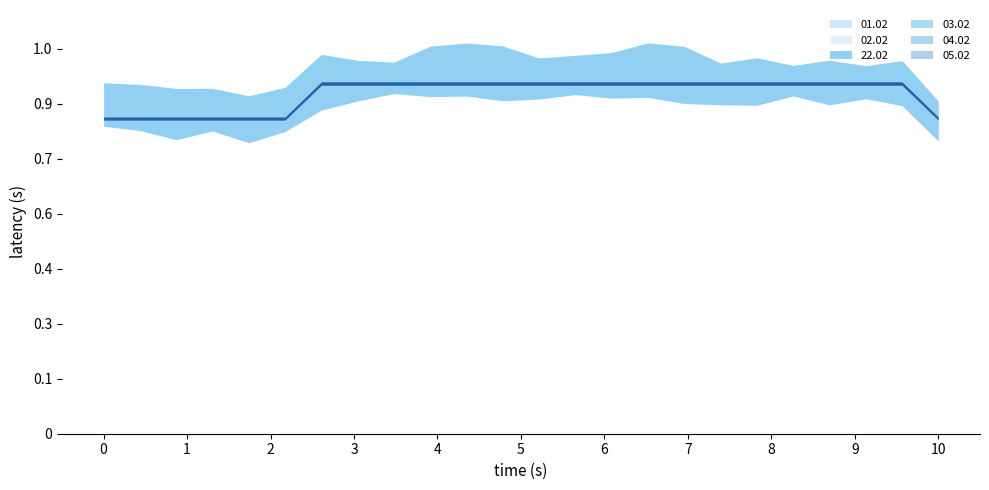

Is this an area chart (filled region under the line)?

No